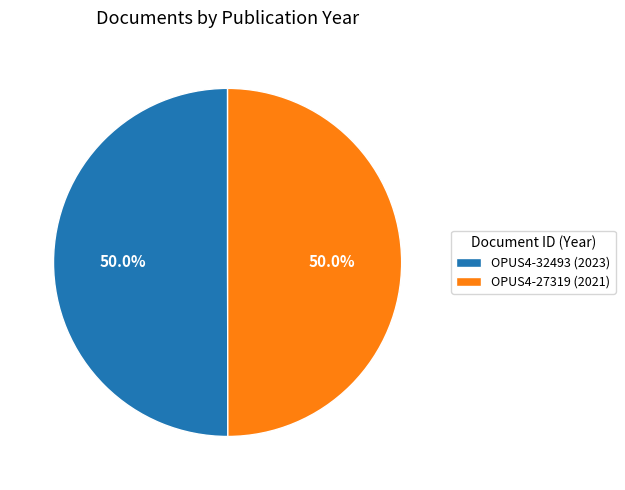

To the nearest percent, what is the average slice percentage?

50%